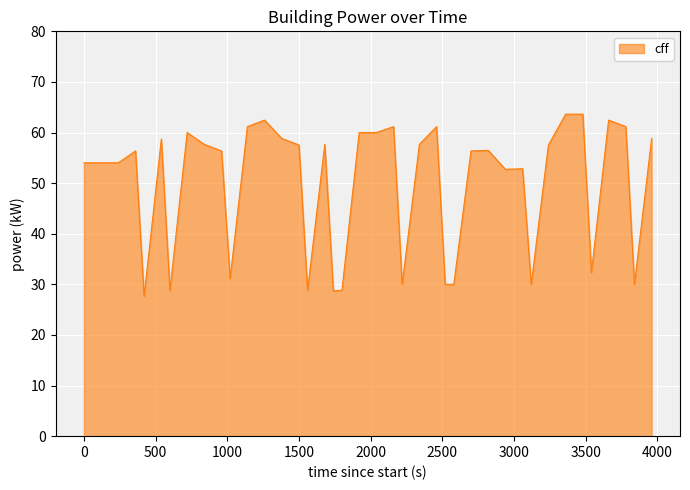

What is the maximum value shown in the chart?

63.6